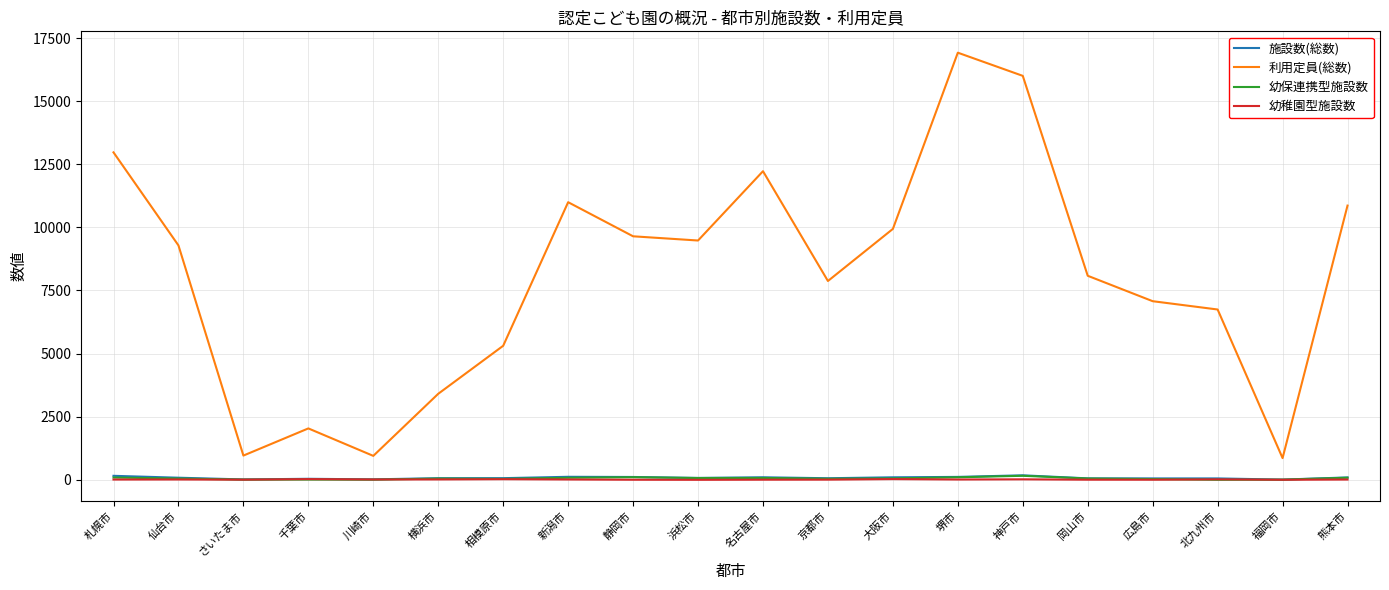

What position from the right is 名古屋市?

10